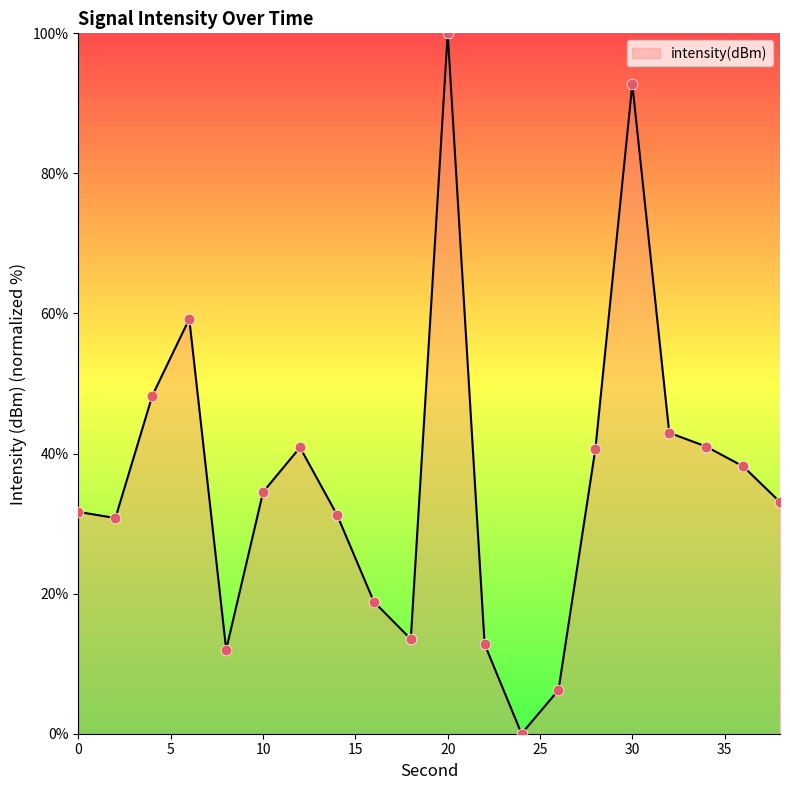

What is the maximum value shown in the chart?

100.0